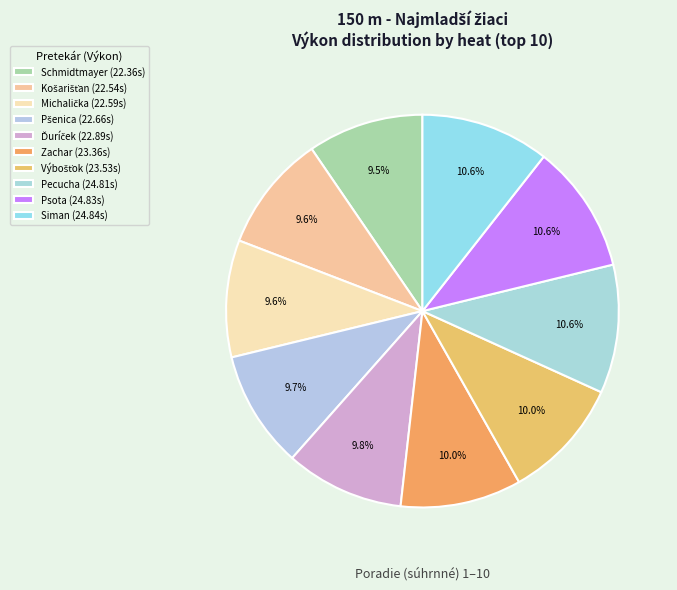

Is there a majority slice in this chart?

No